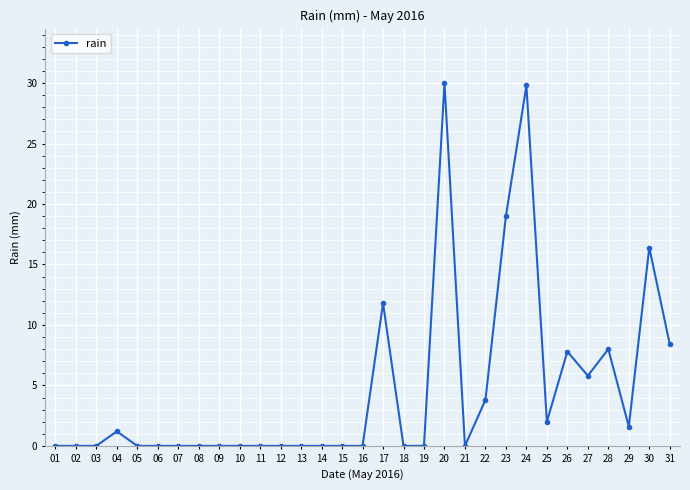

True or false: the data has more than 2 interior local peaks.

True